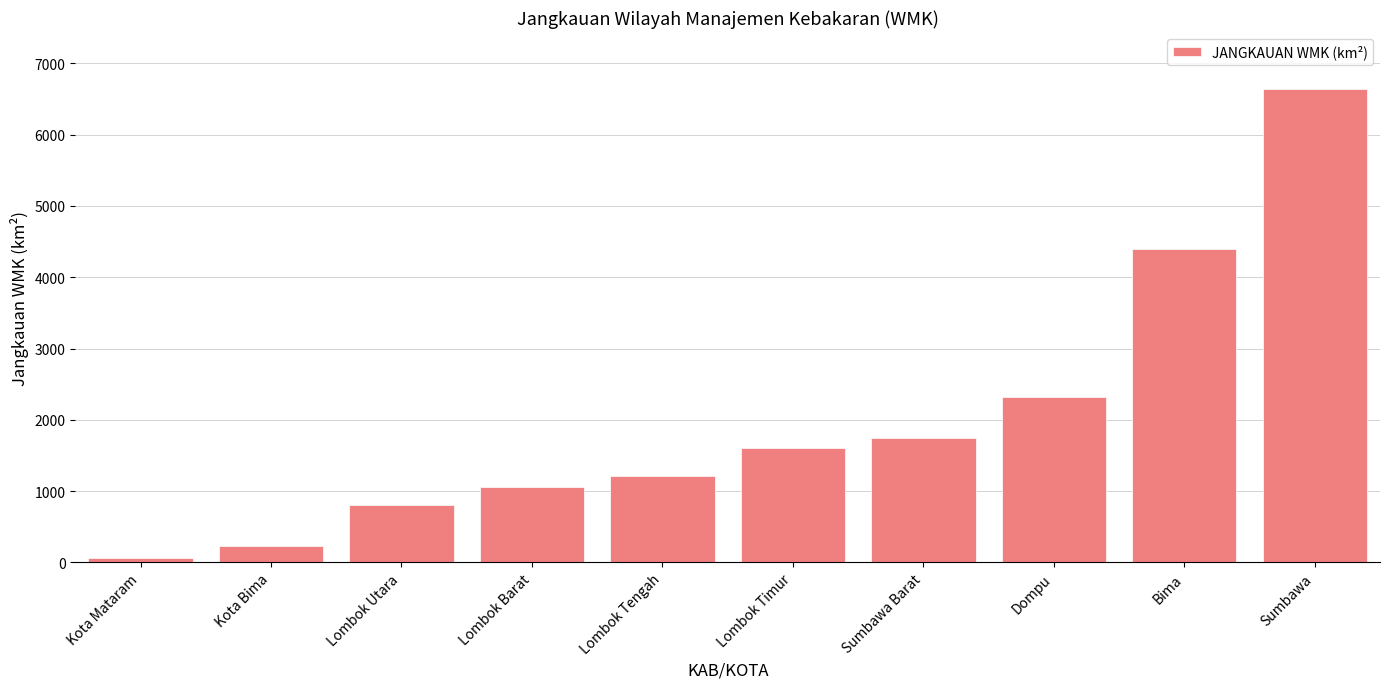

Between Lombok Barat and Lombok Tengah, which is larger?

Lombok Tengah